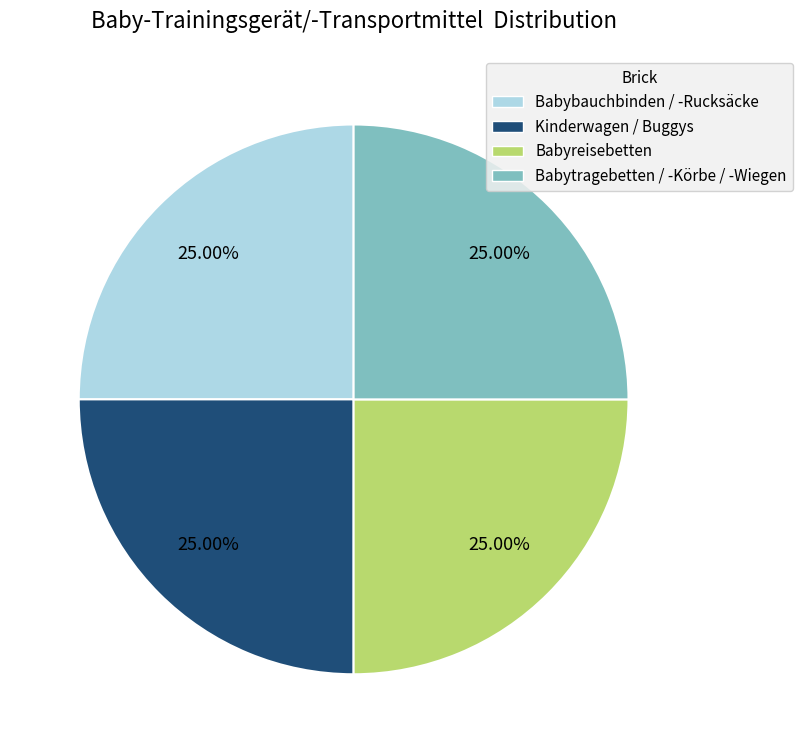

How much of the chart is everything except Kinderwagen / Buggys?

75.0%